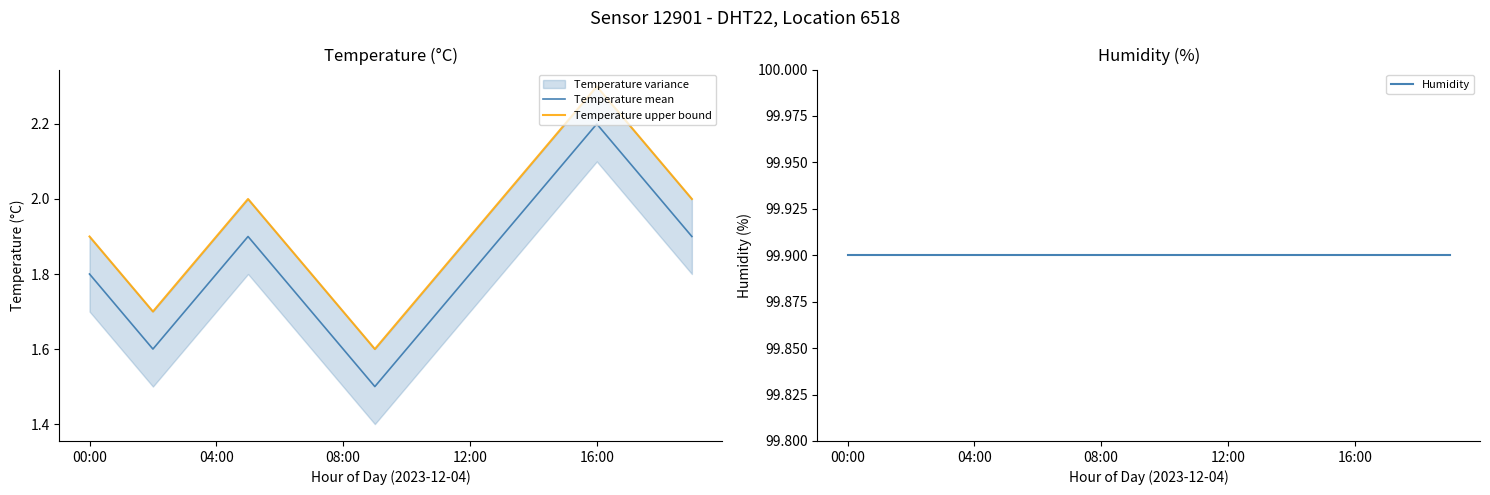

What position from the right is 00:00?

20